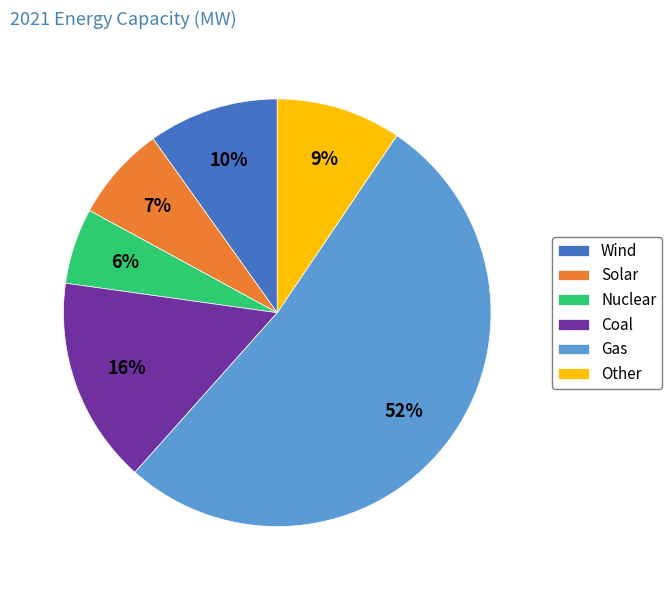

Which category has the smallest portion of the pie?

Nuclear